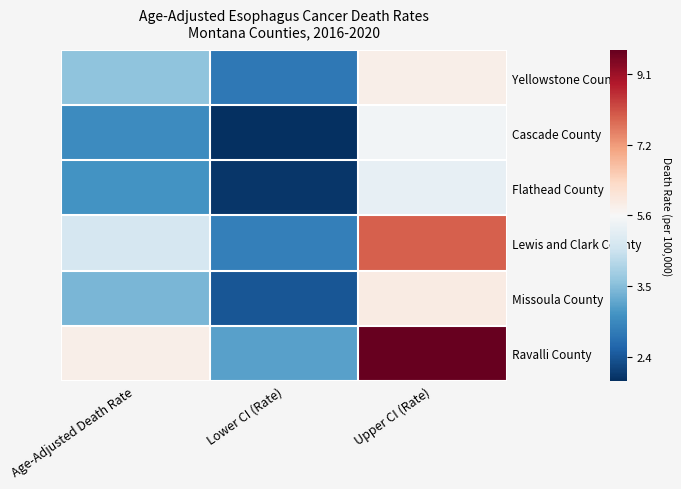

What is the total value across all series at Lower CI (Rate)?

-16.7